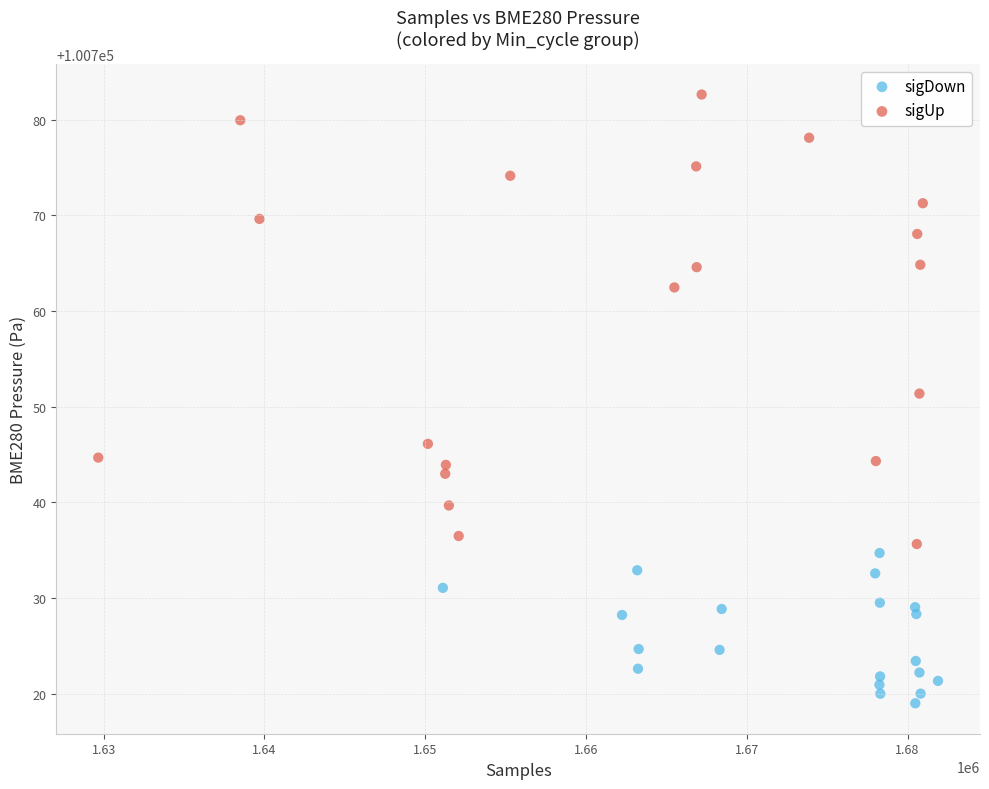

Which series has the largest Y range (max minus min)?

sigUp